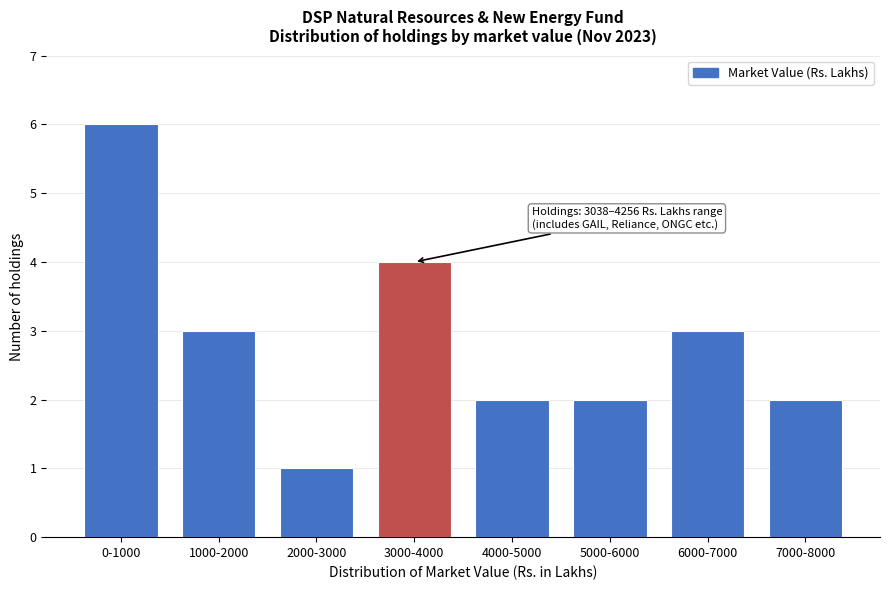

Reading left to right, extract all data points from this chart.

6	3	1	4	2	2	3	2